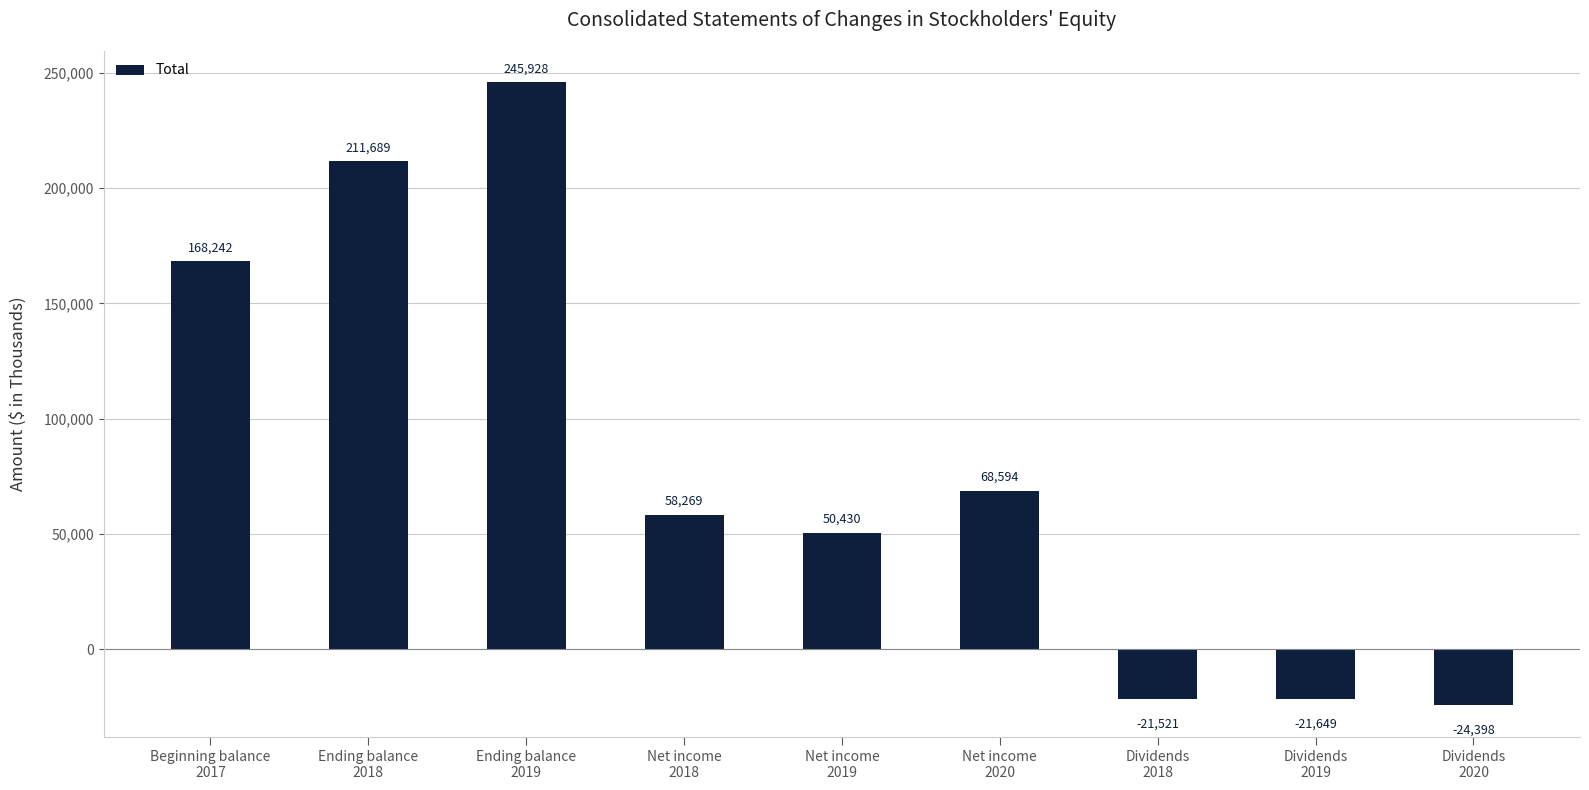

What is the maximum value shown in the chart?

245928